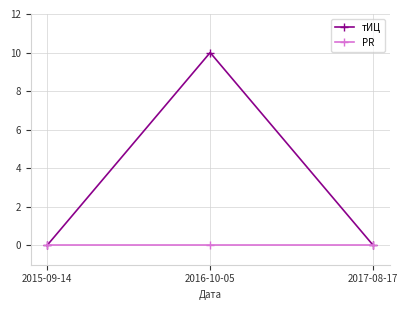

What is the approximate value of тИЦ at 2016-10-05?

10